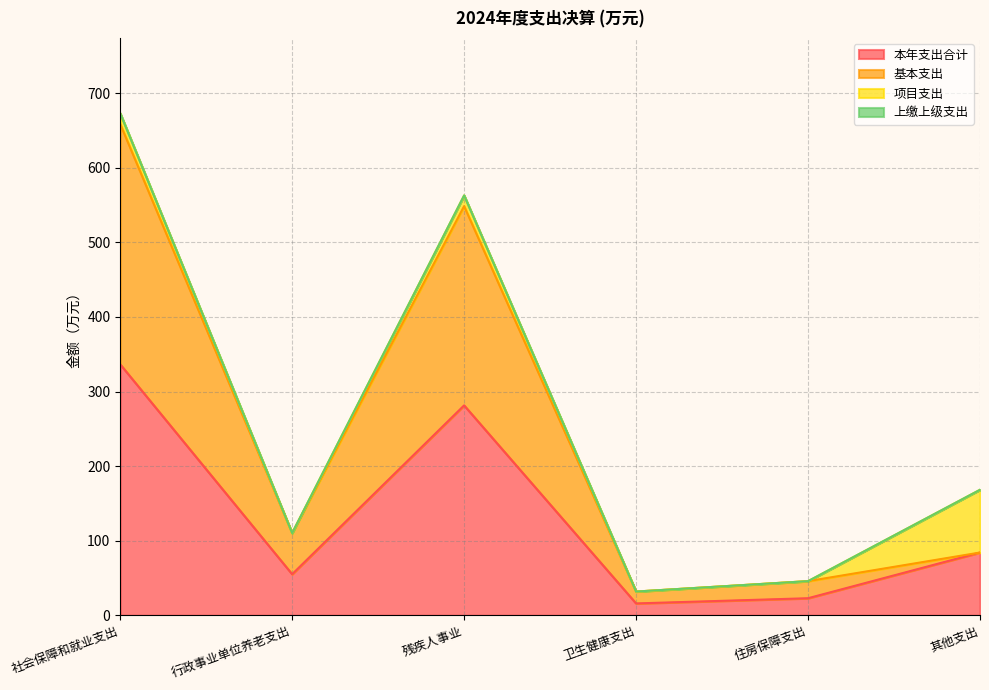

The 本年支出合计 series shows 40.5 at 其他支出. True or false?

False